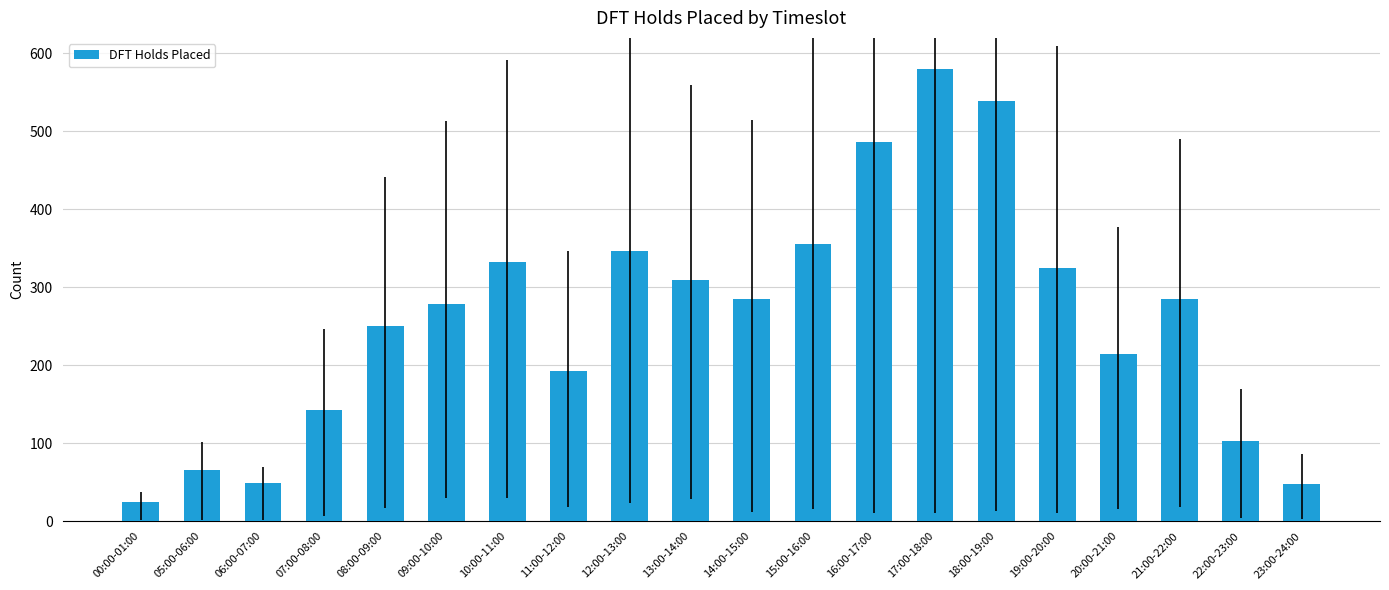

Where is the data nearest to the value 302?

13:00-14:00